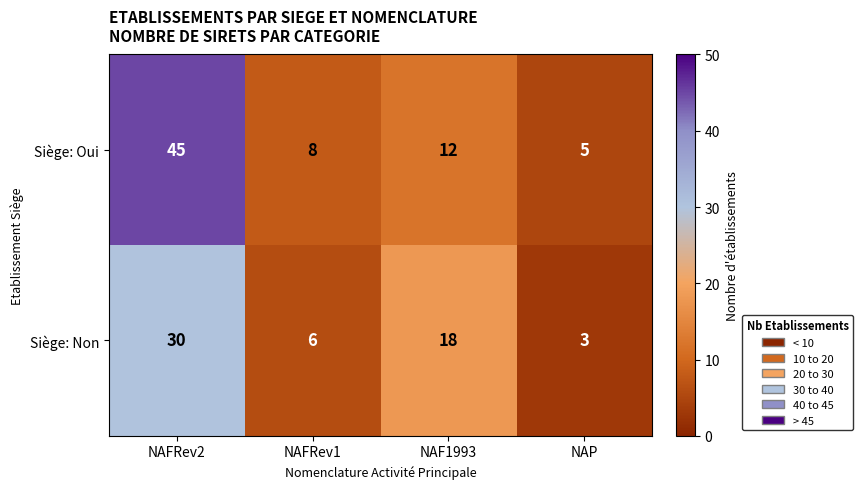

At how many categories does at least one series exceed 4?

4